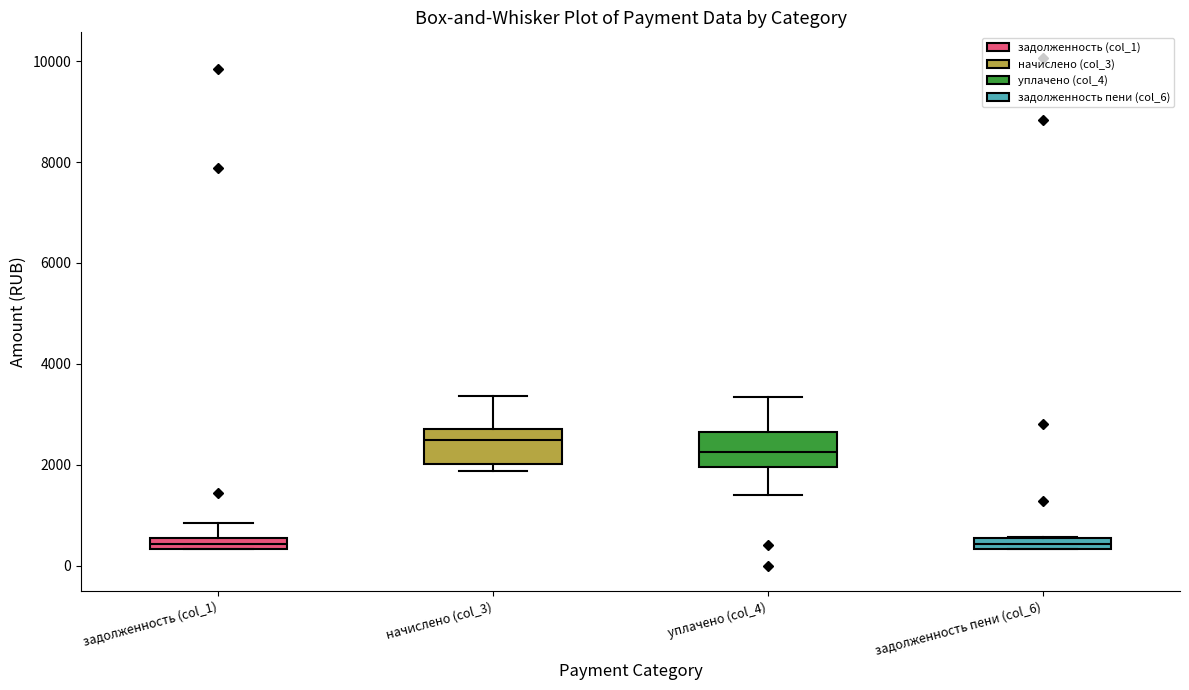

Where is the lower edge of the box for задолженность пени (col_6) on the y-axis? The values are not printed on the chart, so give them approximately, as read against the axis.

400